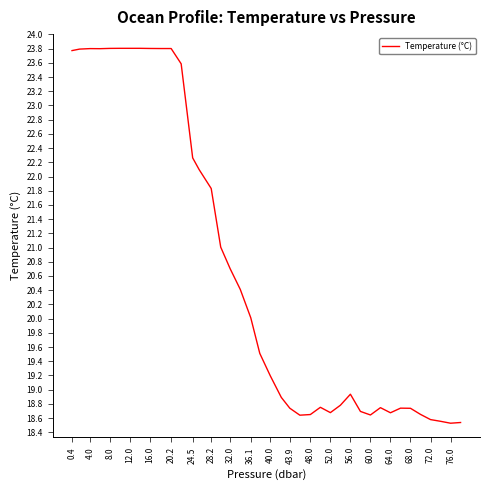

What is the smallest value displayed?

18.5